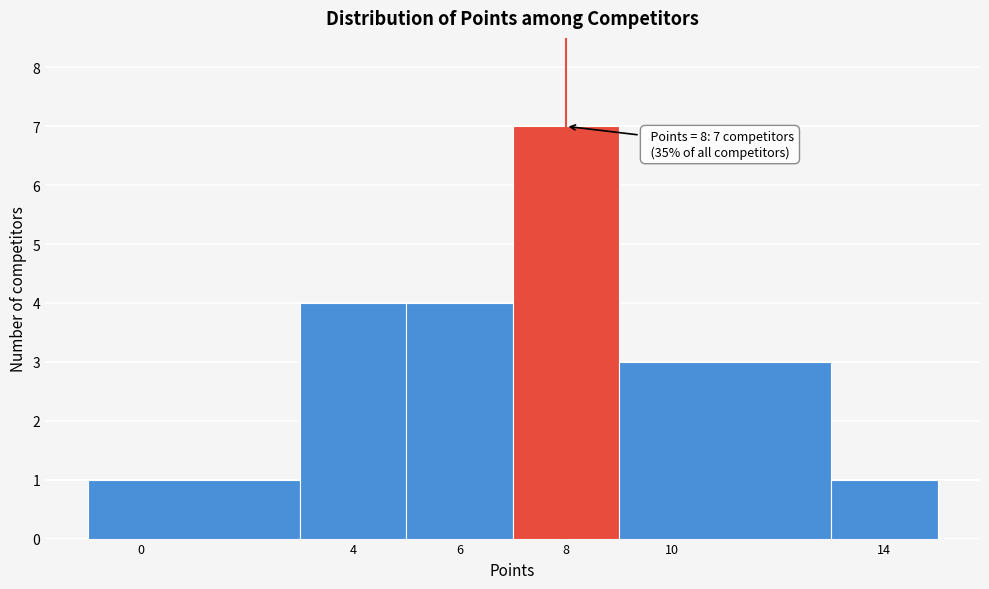

Which range on the x-axis has the tallest bar?

7 to 9